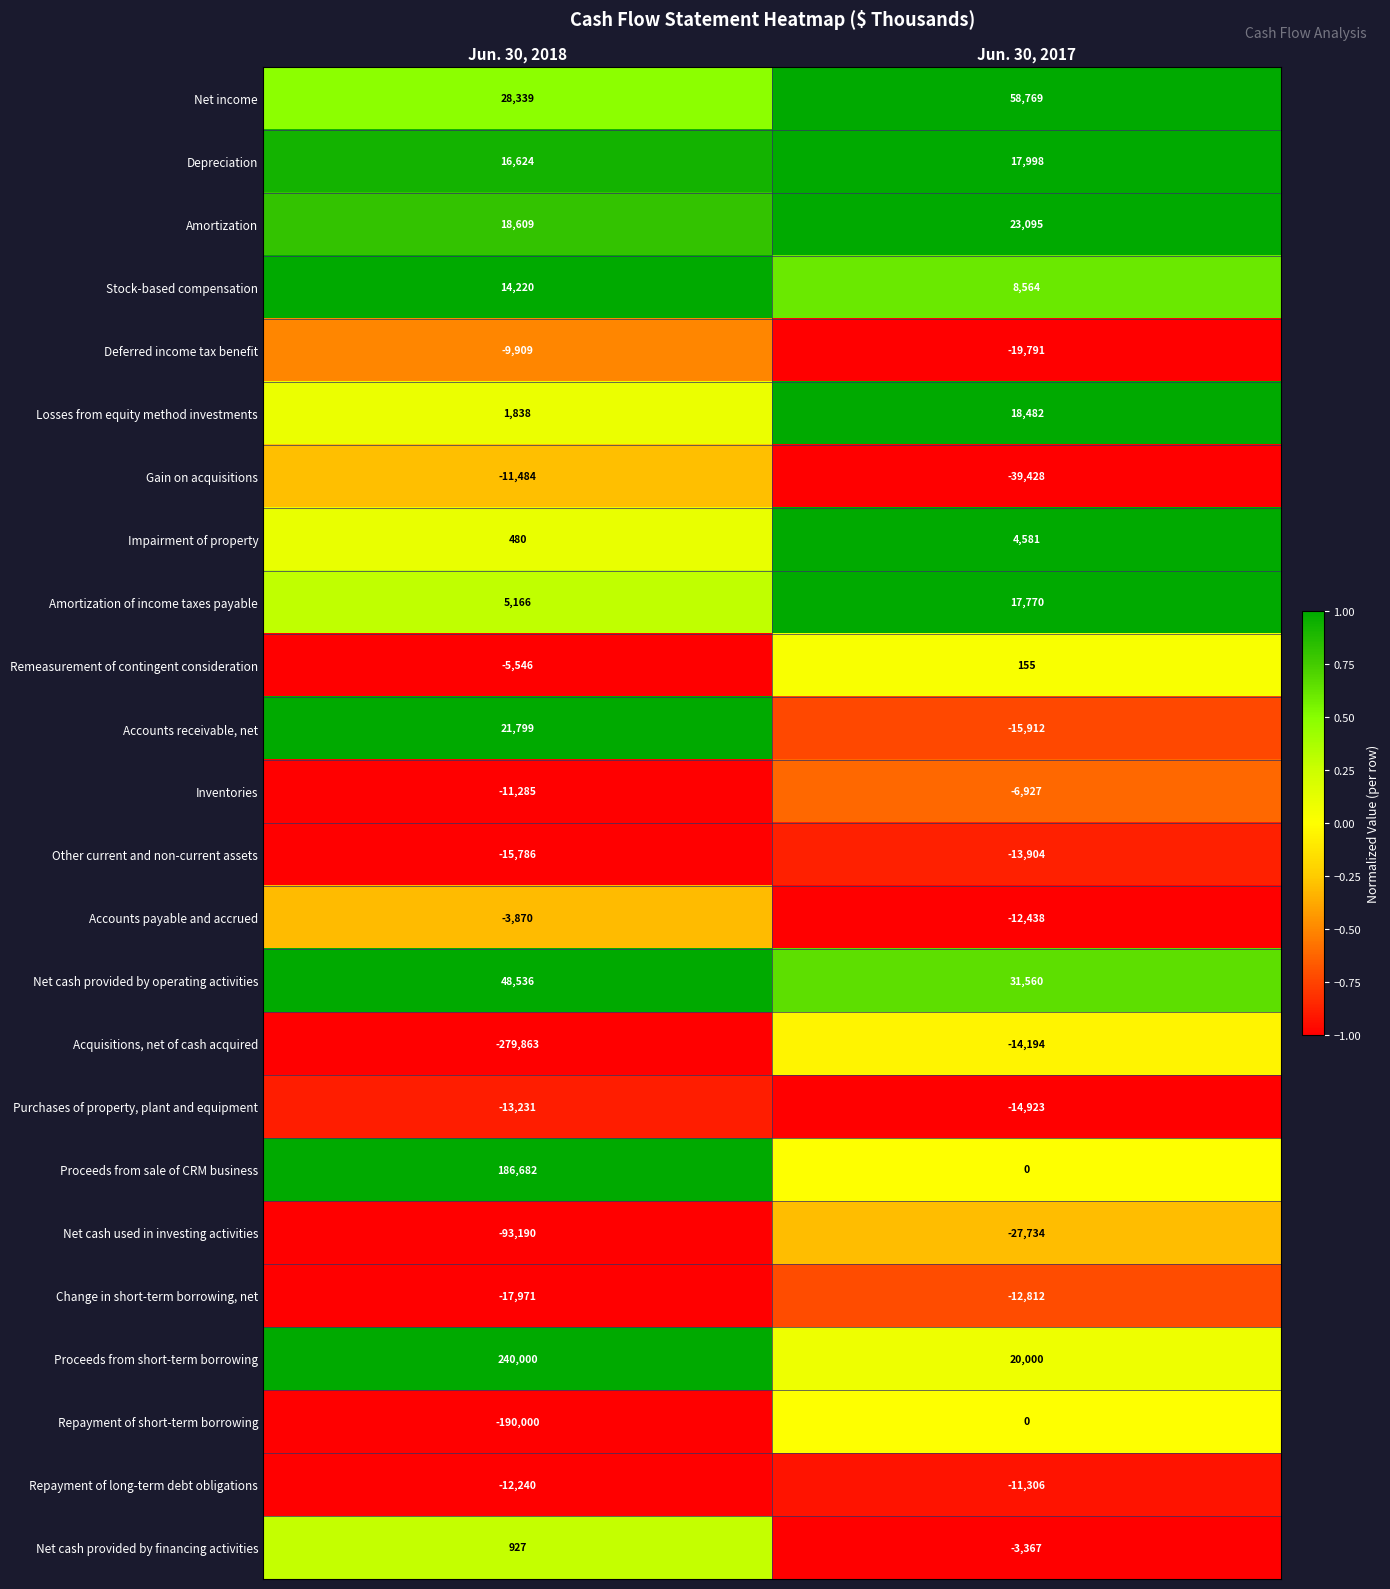

What is the average value of the Net cash provided by financing activities series?

-1220